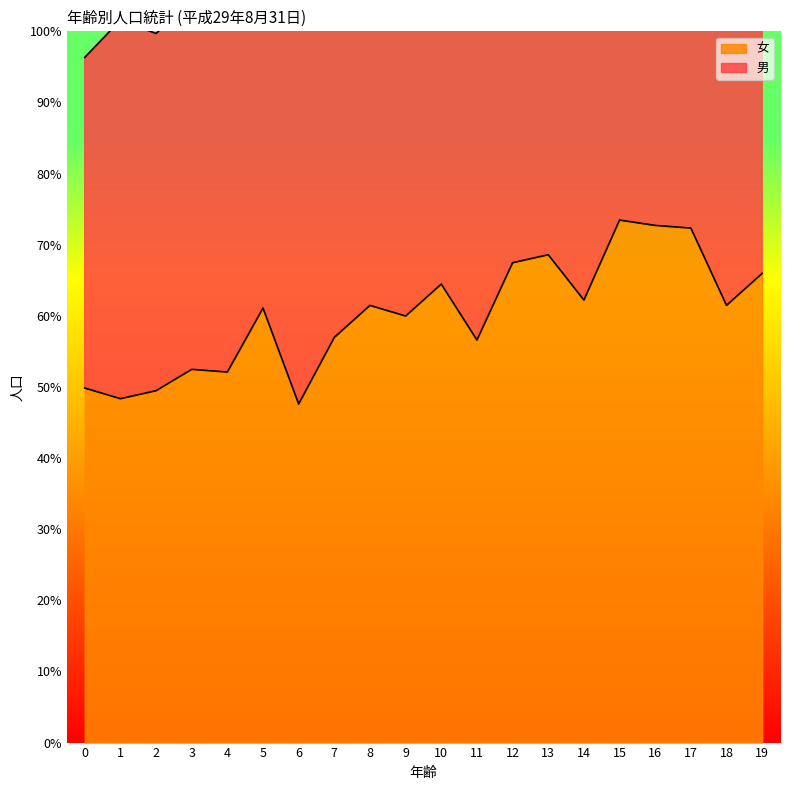

The value at 16 is 79. True or false?

False